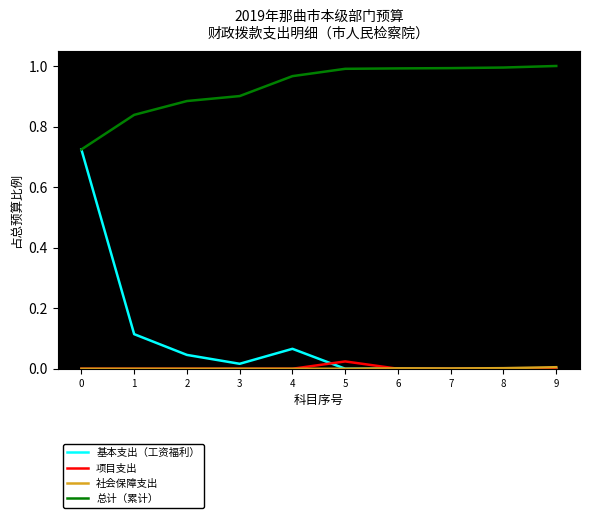

True or false: 基本支出（工资福利） has a value of 0.3 at 7.

False